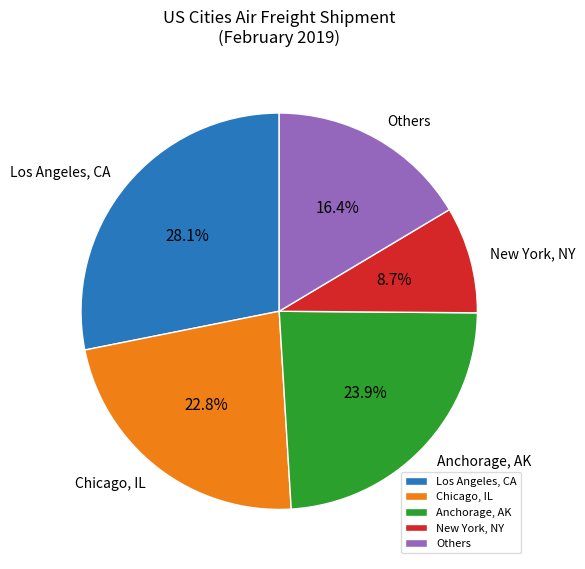

What percentage is the New York, NY slice, to the nearest percent?

9%